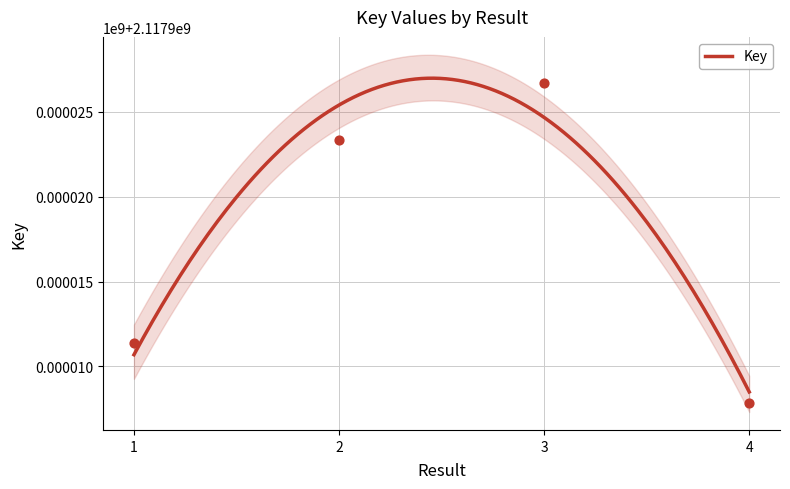

Between 3 and 2, which is larger?

3